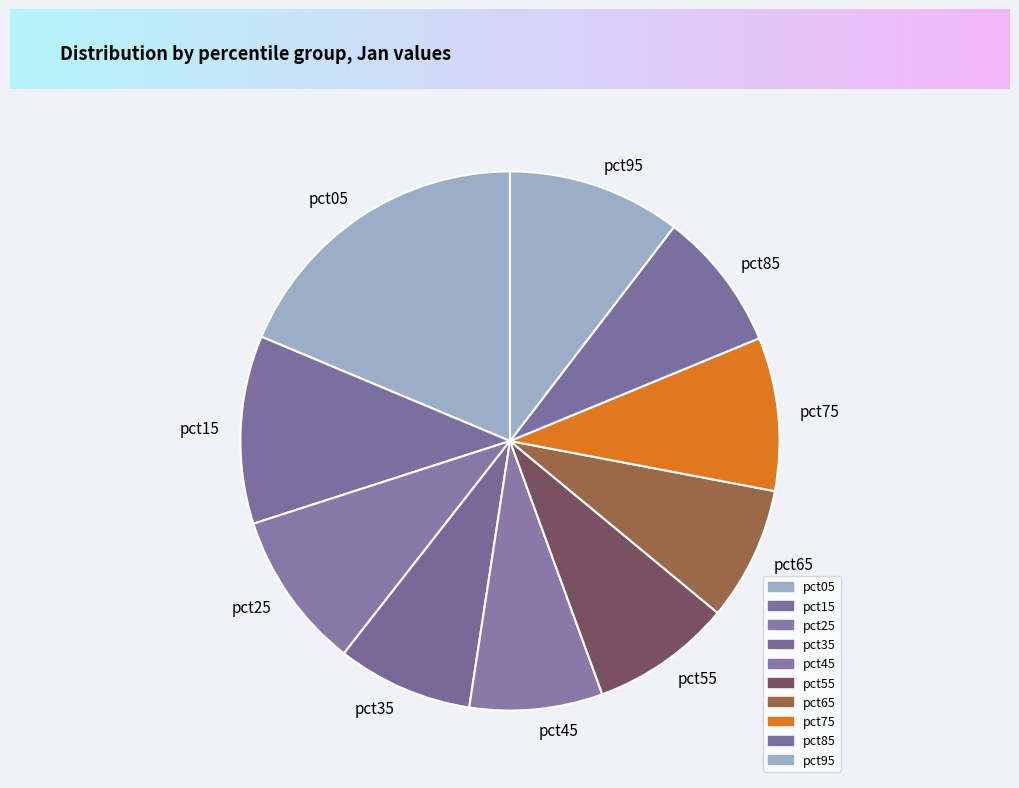

Combined, do pct65 and pct05 account for over 50%?

No